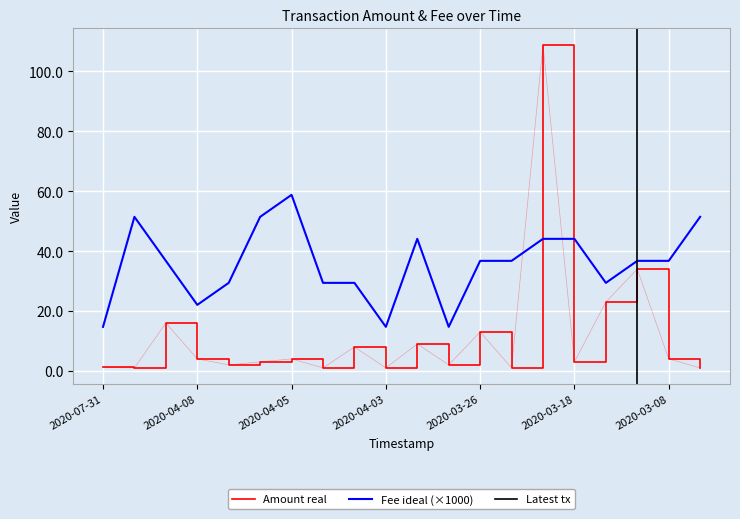

How many times do Amount real and Fee ideal (×1000) cross each other?

2